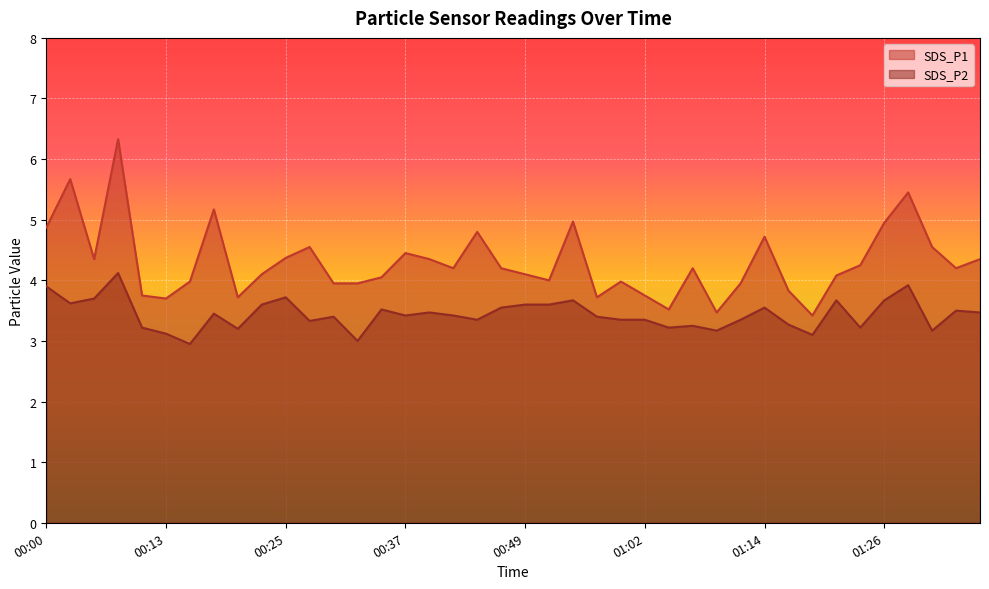

True or false: SDS_P1 has more than 0 interior local peaks.

True